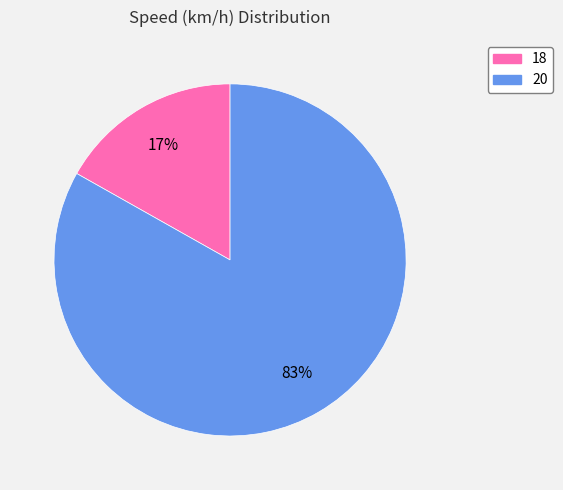

Between 18 and 20, which is larger?

20